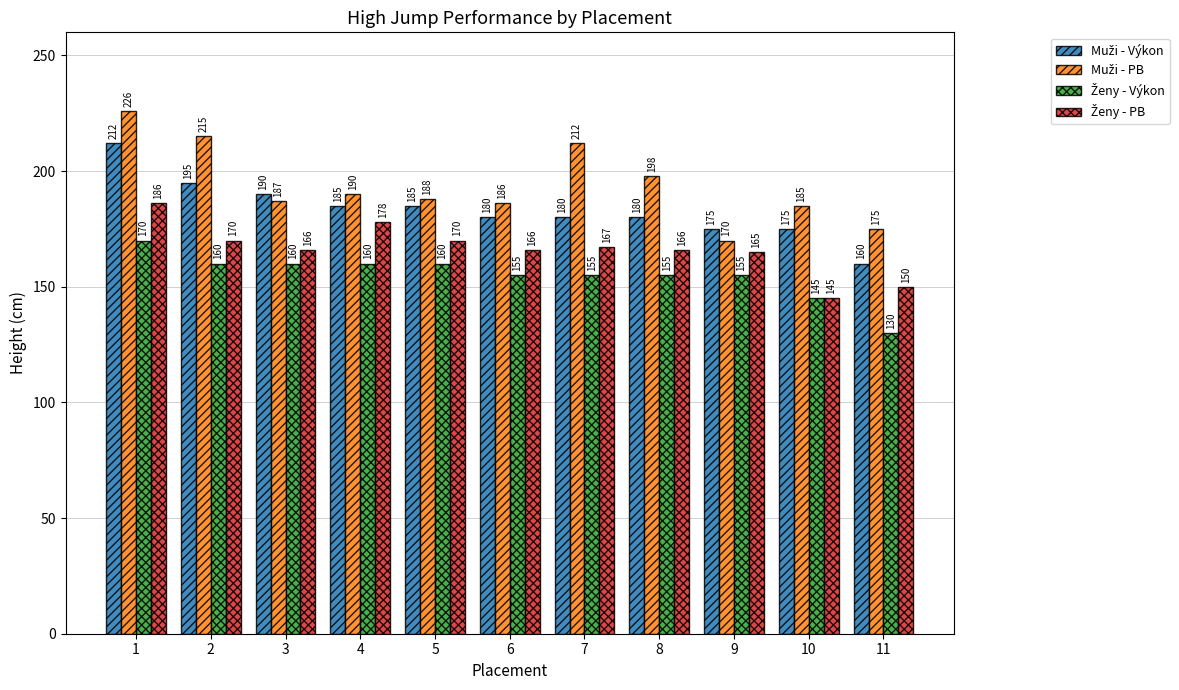

What is the total value across all series at 3?

703